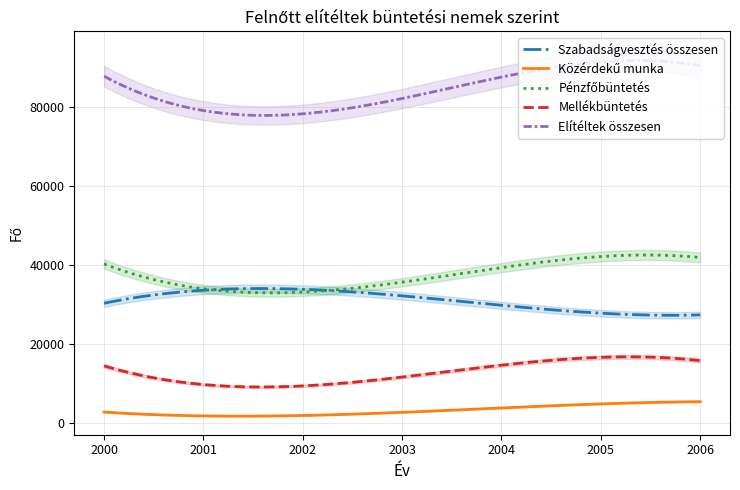

Is this an area chart (filled region under the line)?

No